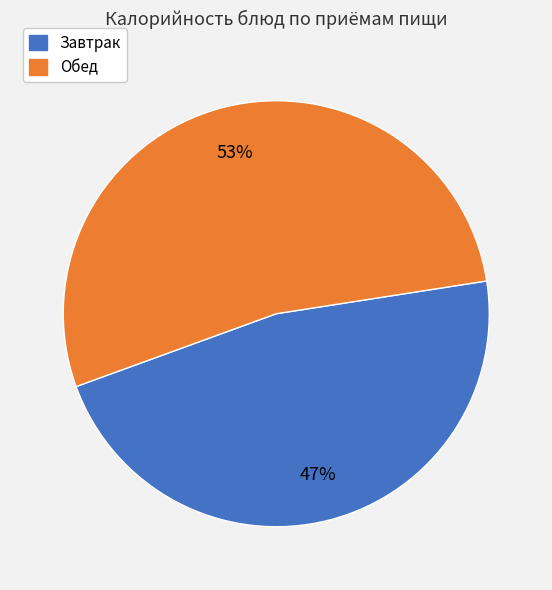

Is there a majority slice in this chart?

Yes